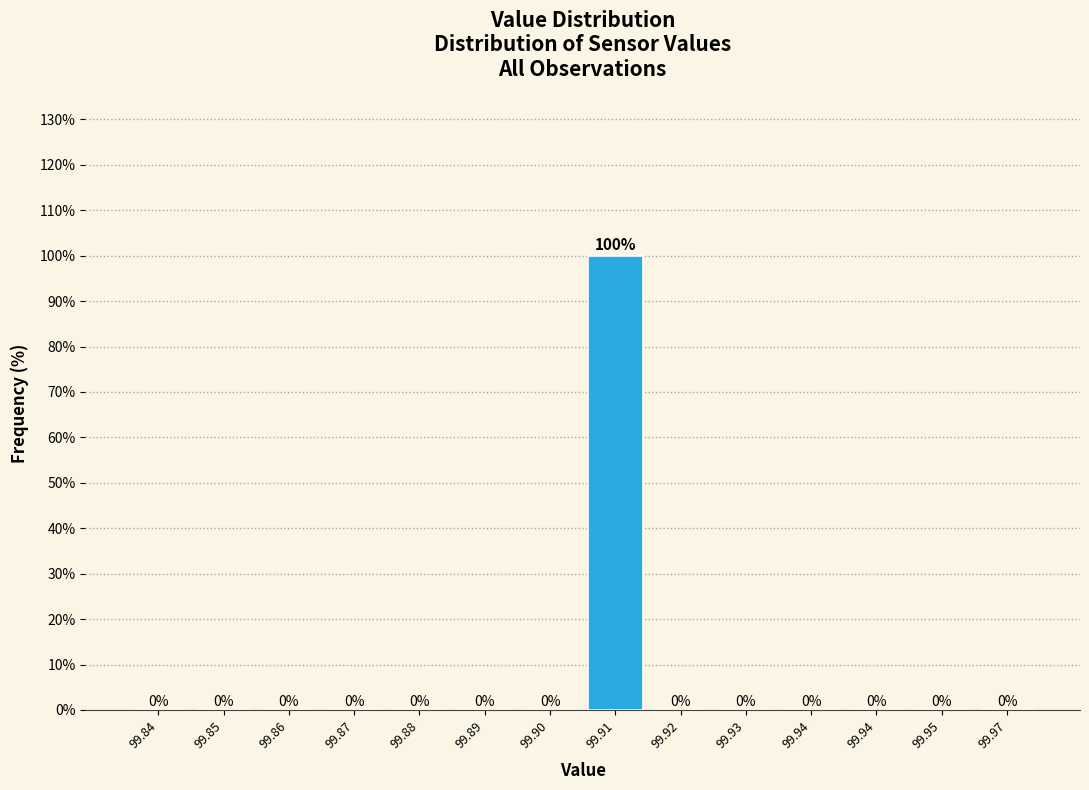

Are the bars horizontal?

No